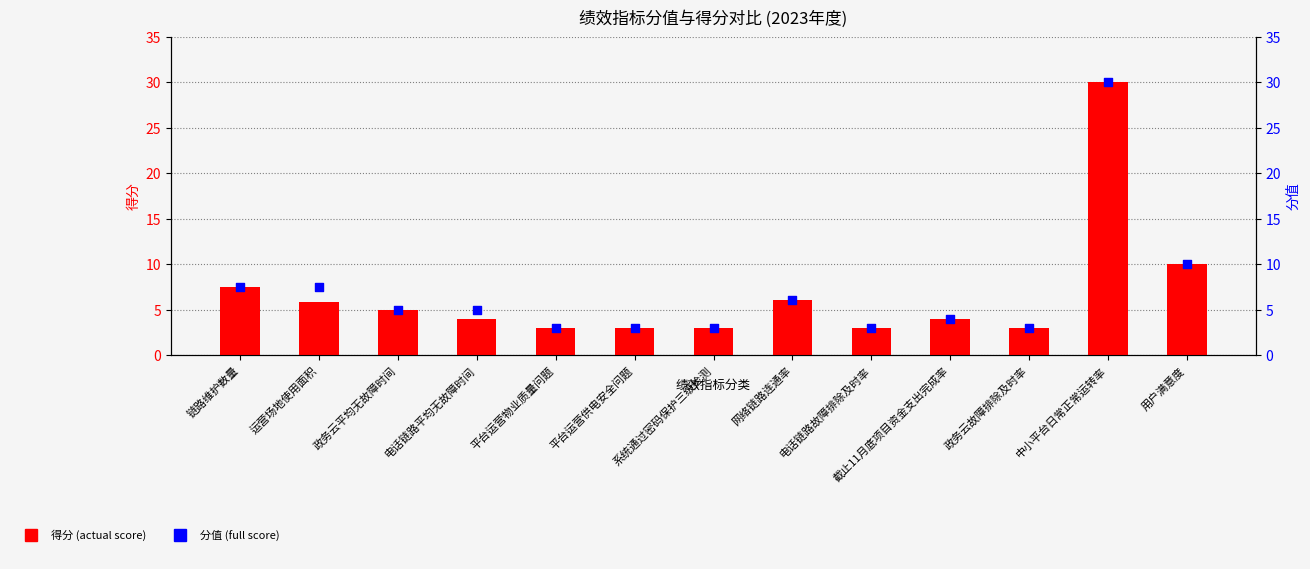

Which series contains the highest Y value?

得分